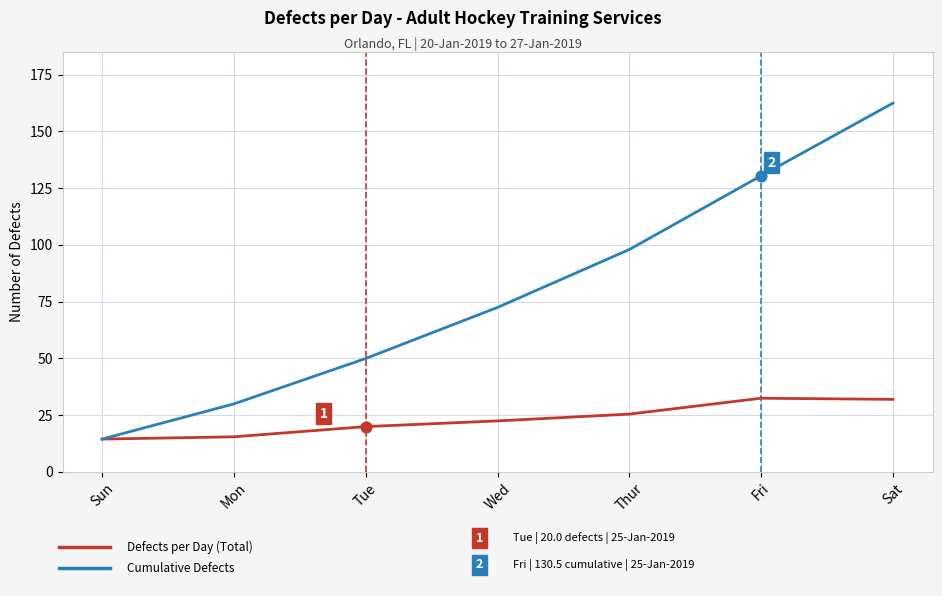

What is the spread (max minus min) of values at Mon?

14.5